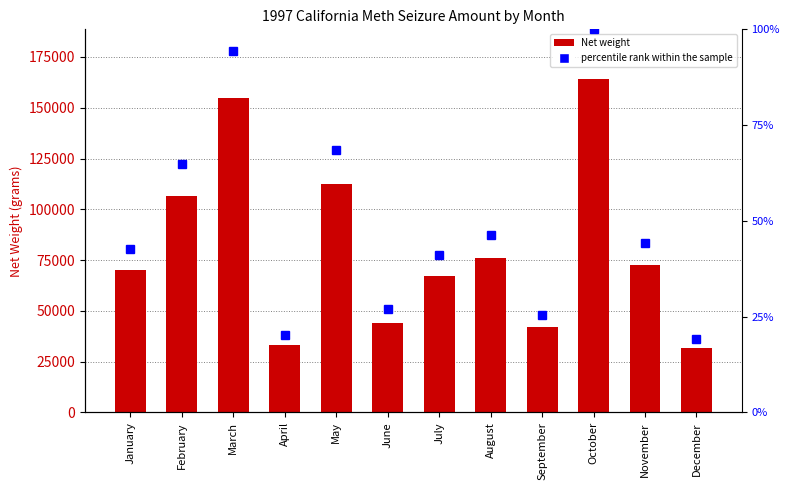

Reading left to right, transcribe all the data shown in this chart.

Net weight: 70161.5	106422.9	154577.0	33304.2	112458.5	44240.2	67217.1	76011.4	41855.9	164007.3	72346.3	31600.8
percentile rank within the sample: 80685.7	122386.3	177763.5	38299.8	129327.3	50876.2	77299.6	87413.1	48134.3	188608.4	83198.2	36340.9